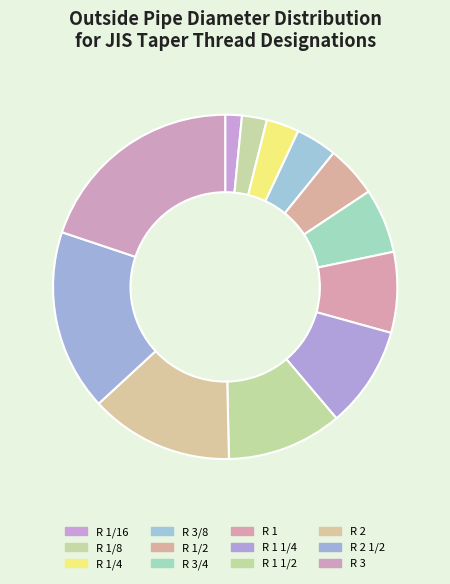

How many slices are in this pie chart?

12